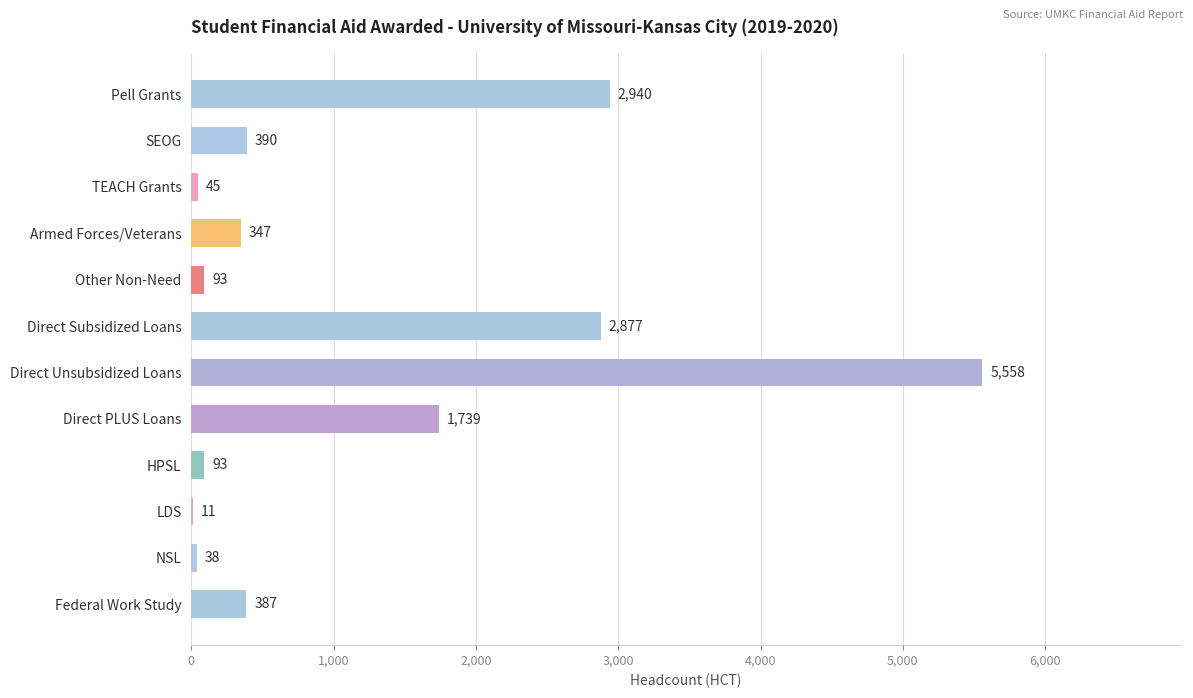

Which category has the highest value across all series?

Direct Unsubsidized Loans